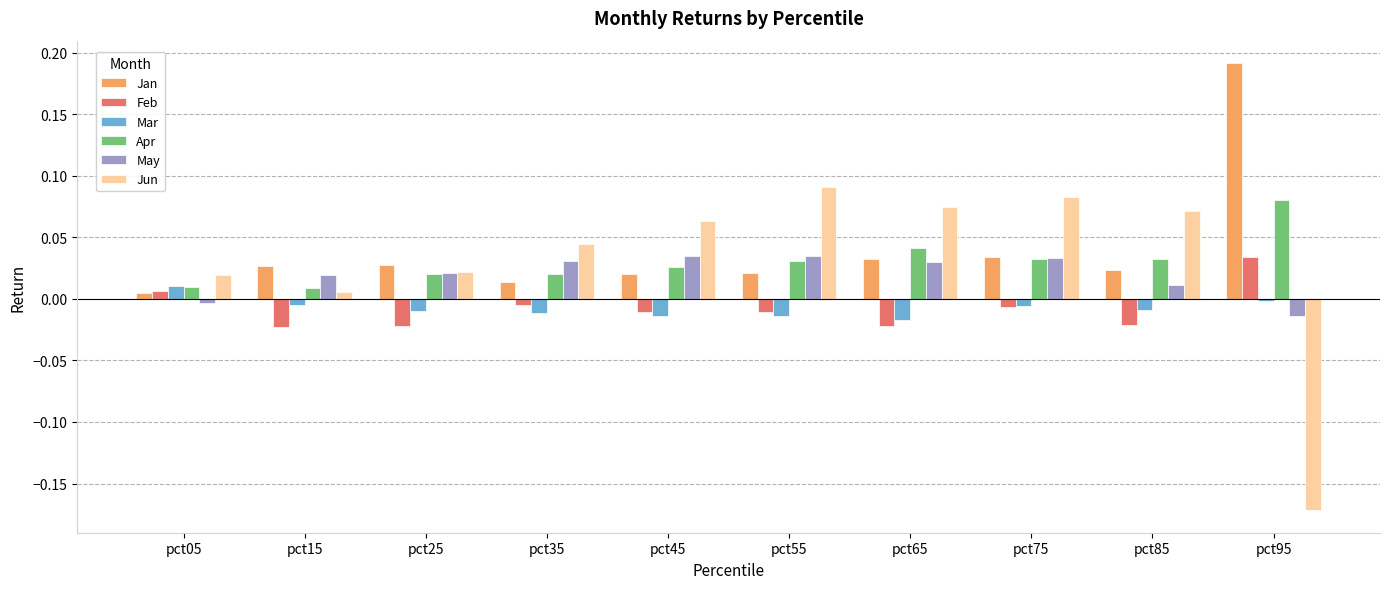

Does the chart contain any negative values?

Yes